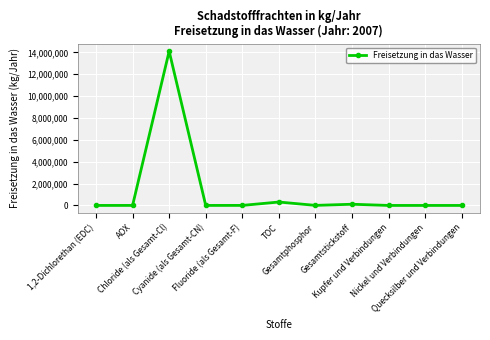

What is the sum of all values?

14535247